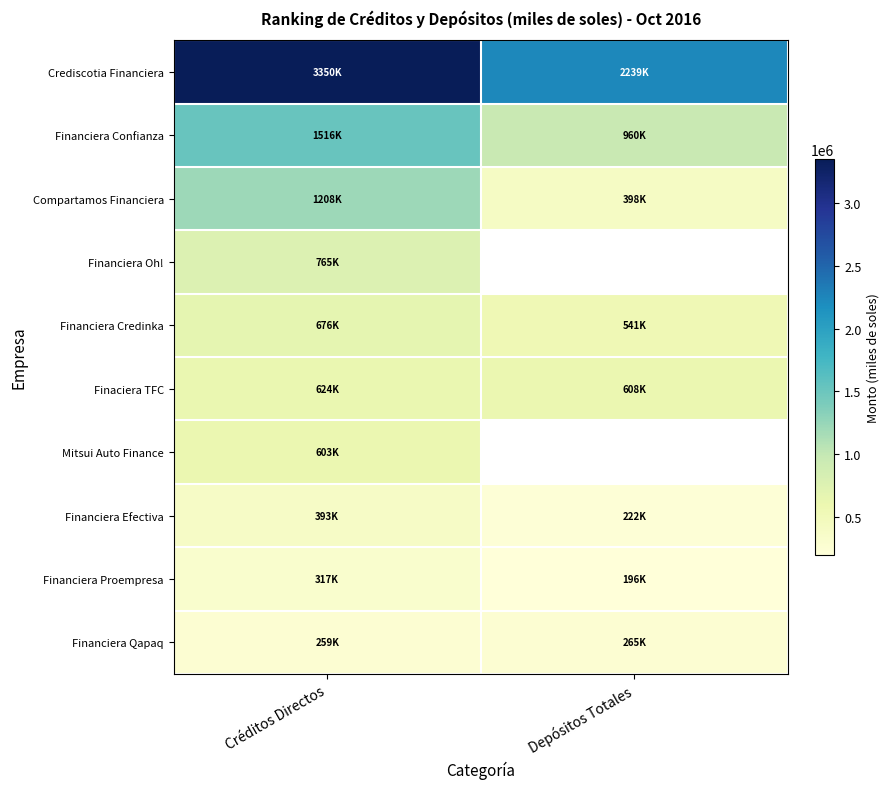

Between Créditos Directos and Depósitos Totales, which is larger?

Créditos Directos